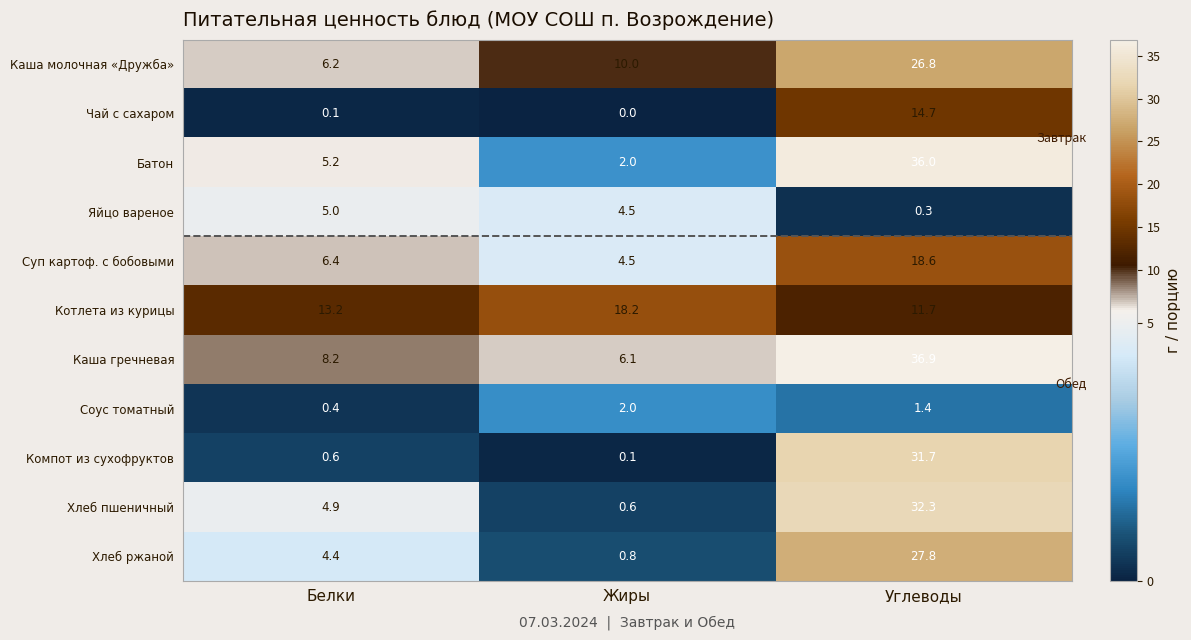

How many data points does each series have?

3